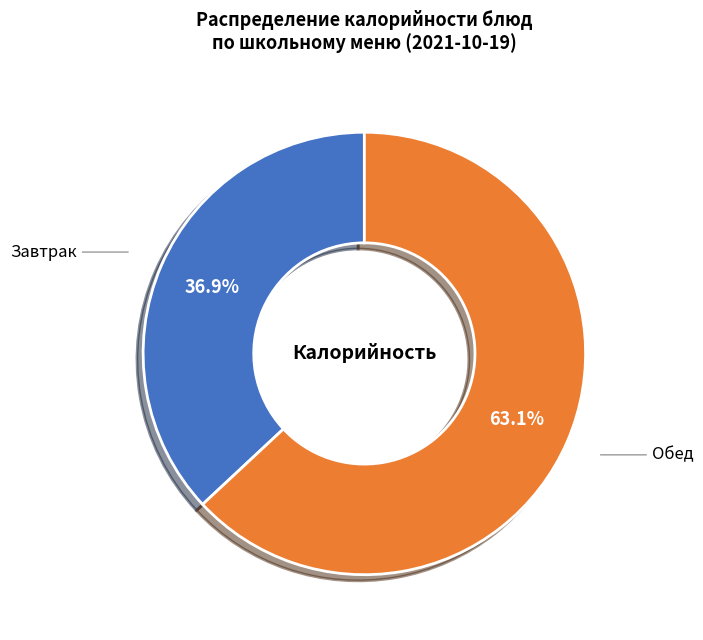

Is there a majority slice in this chart?

Yes